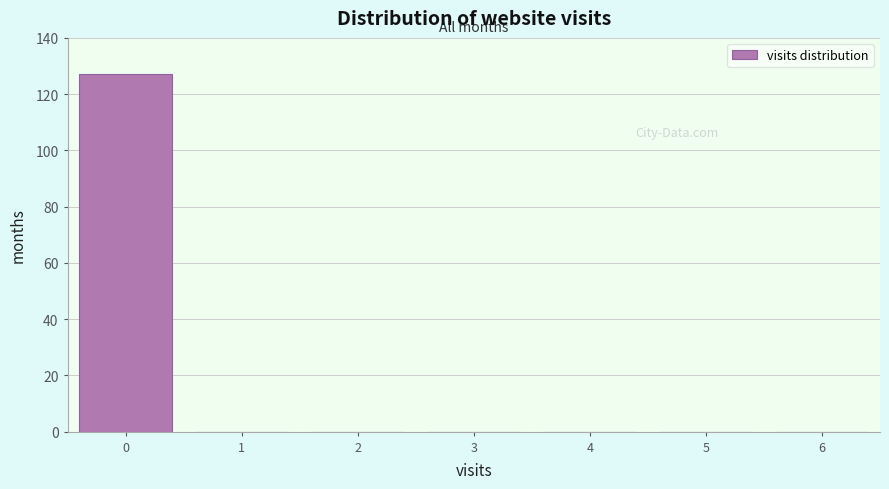

Reading left to right, extract all data points from this chart.

0=127	1=0	2=0	3=0	4=0	5=0	6=0